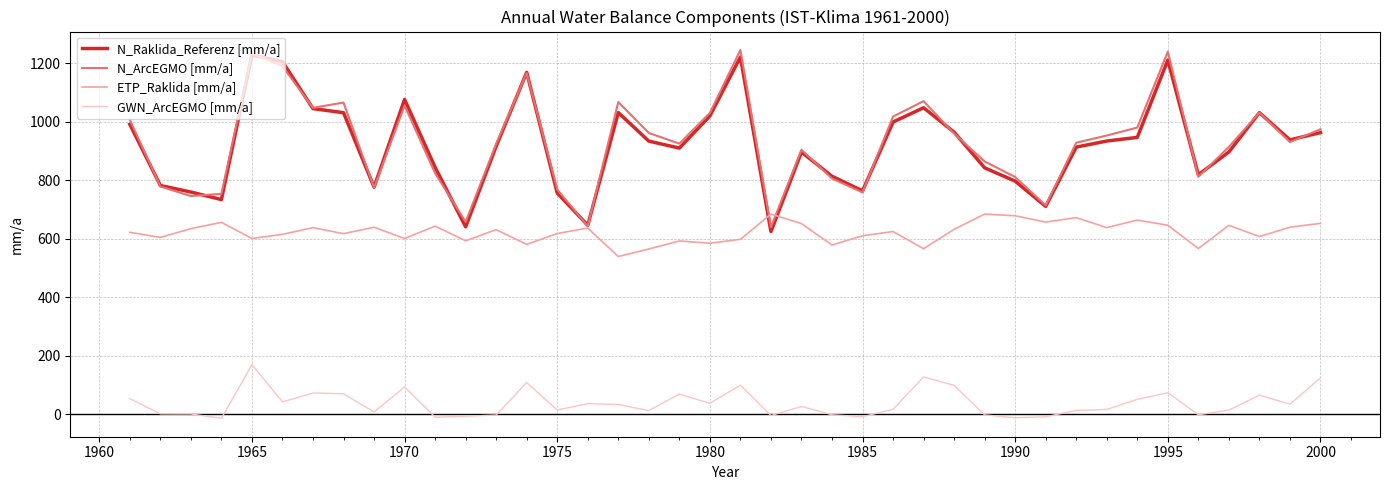

True or false: N_ArcEGMO [mm/a] and GWN_ArcEGMO [mm/a] cross at least once.

False